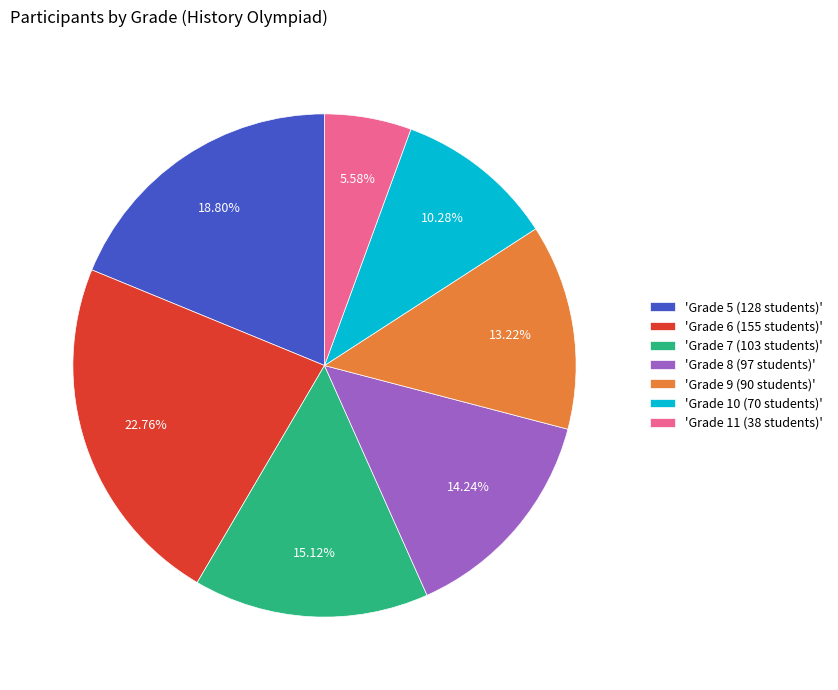

Is there any slice that represents more than half of the pie?

No